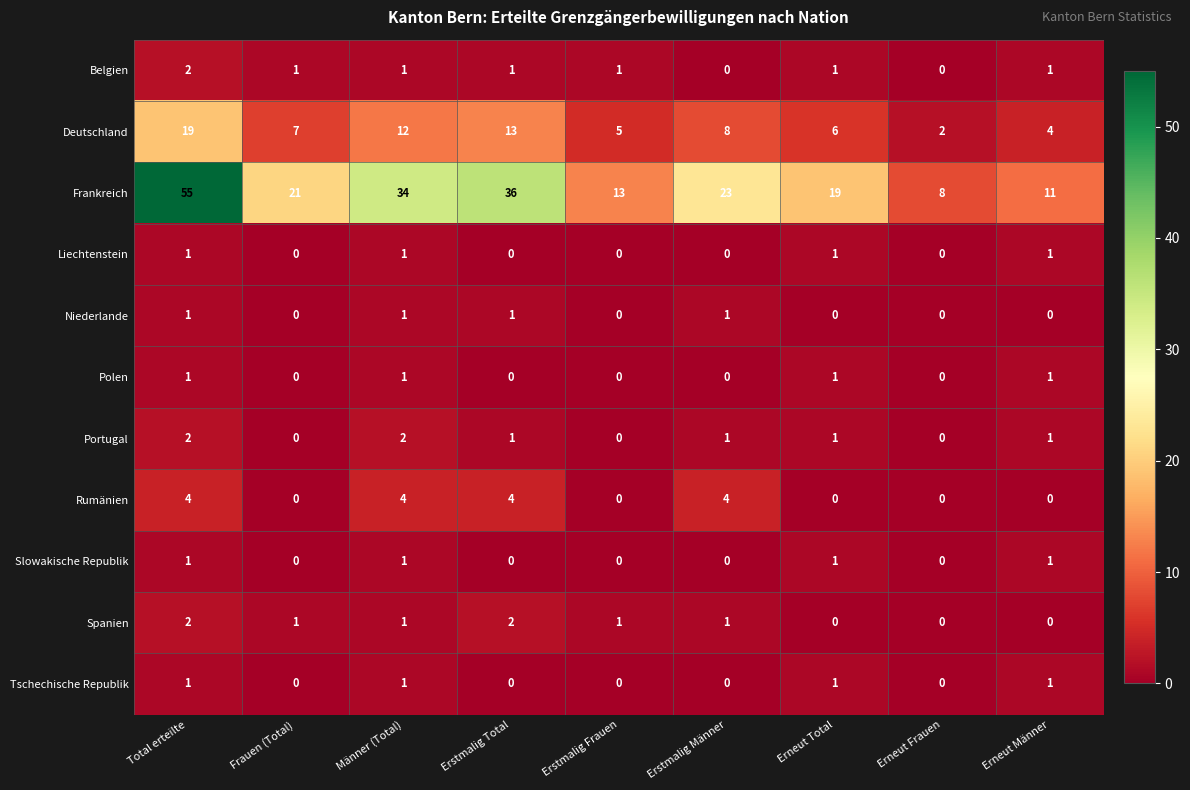

How many distinct data groups are displayed?

11